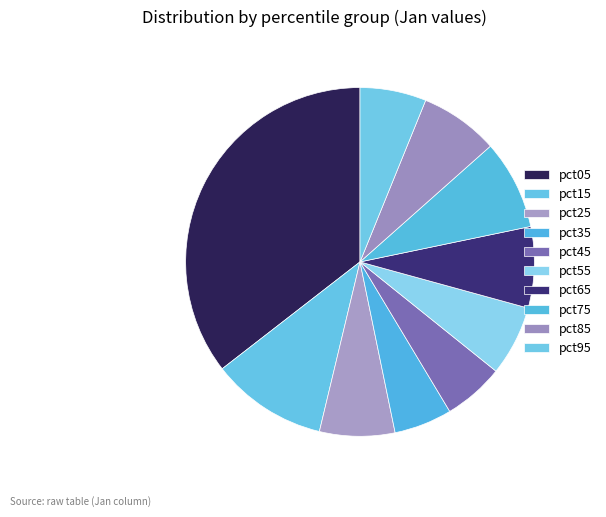

How many segments does this pie chart have?

10